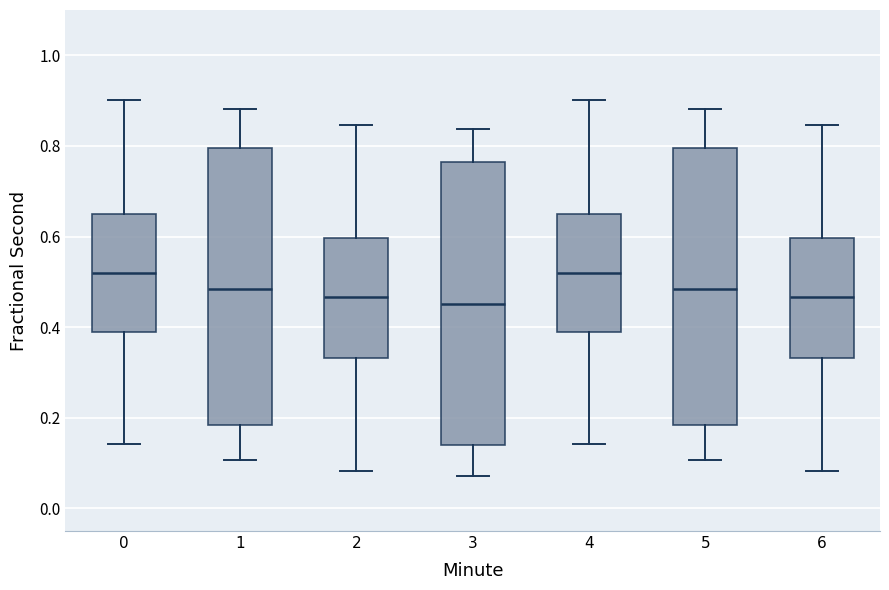

Where is the upper edge of the box at x = 3 on the y-axis? The values are not printed on the chart, so give them approximately, as read against the axis.

0.76